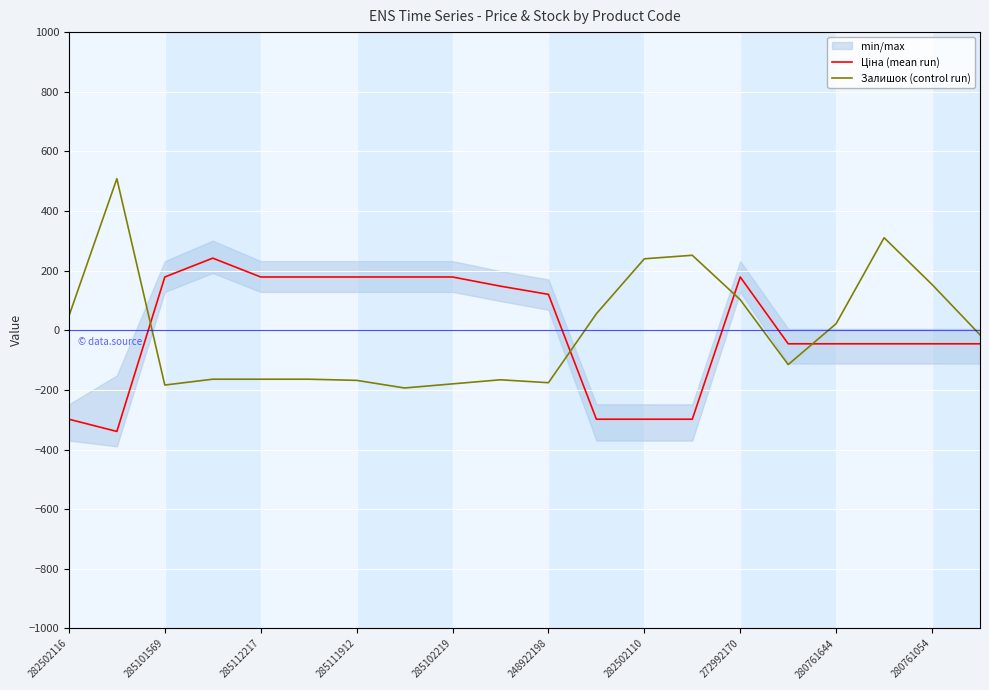

True or false: Залишок (control run) has a value of 102.4 at 272992170.

True